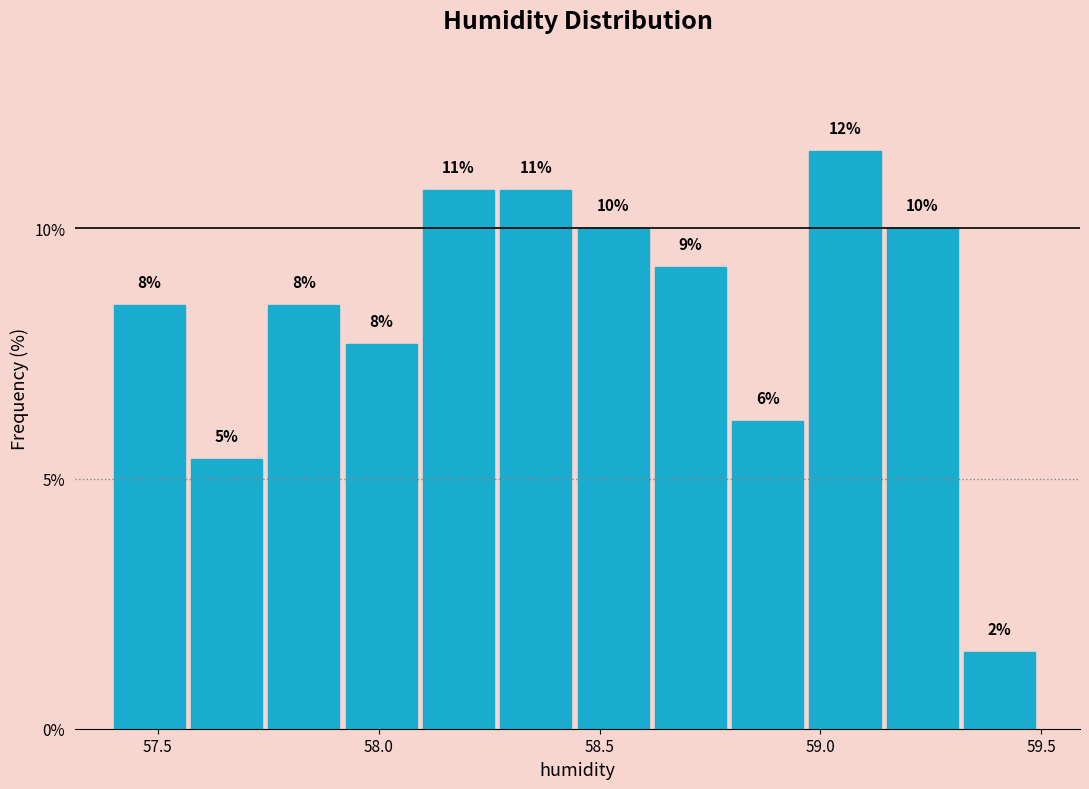

Around what value on the x-axis is the tallest bar? Give the approximate position of its centre, as read against the axis.

59.05